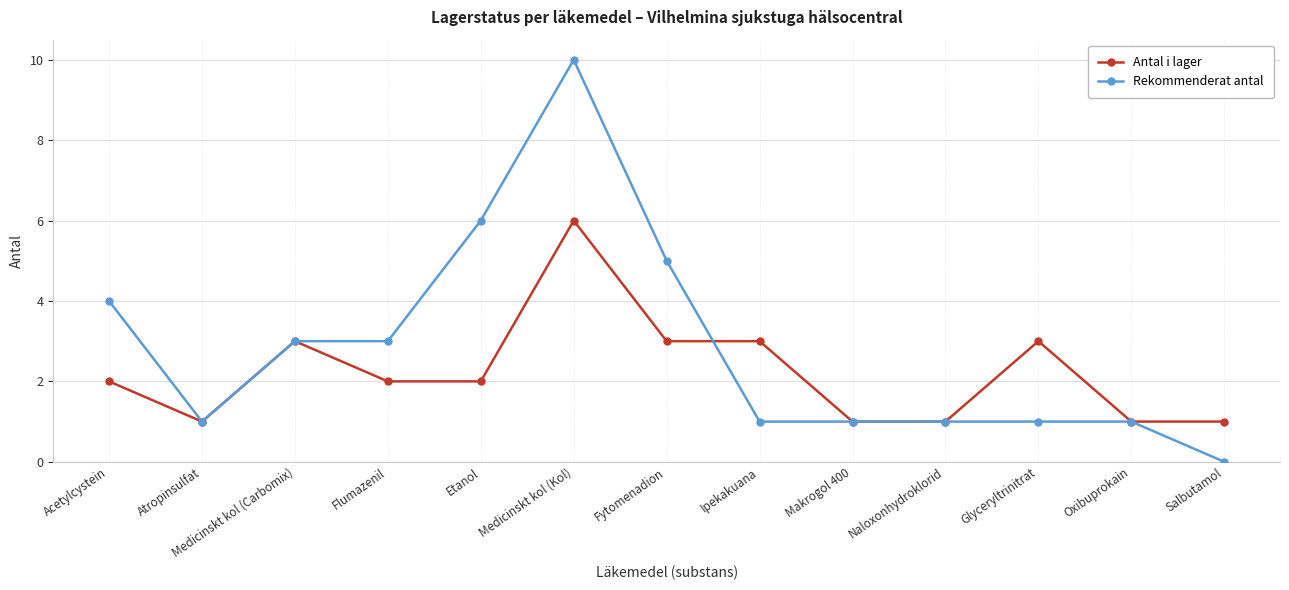

What is the spread (max minus min) of values at Fytomenadion?

2